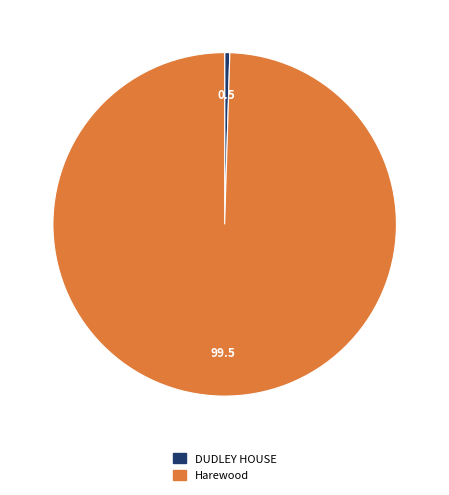

How many segments does this pie chart have?

2